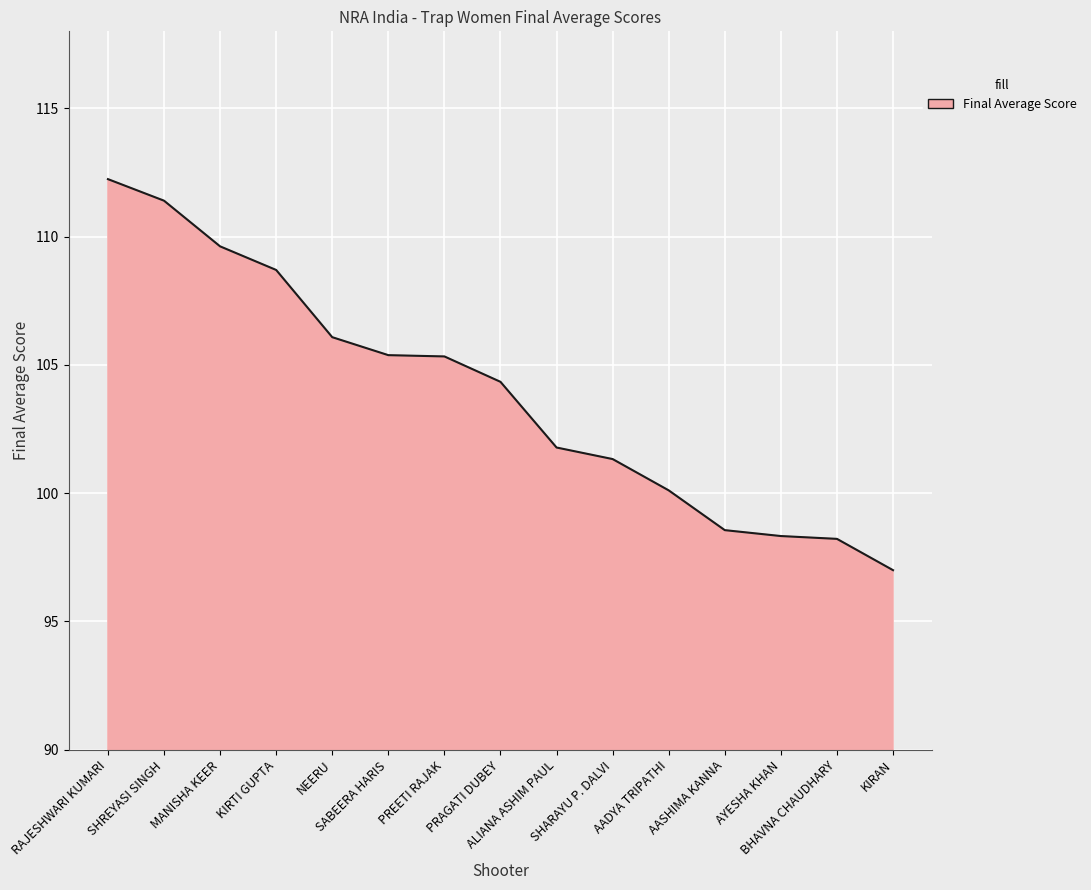

What is the minimum value shown in the chart?

97.0